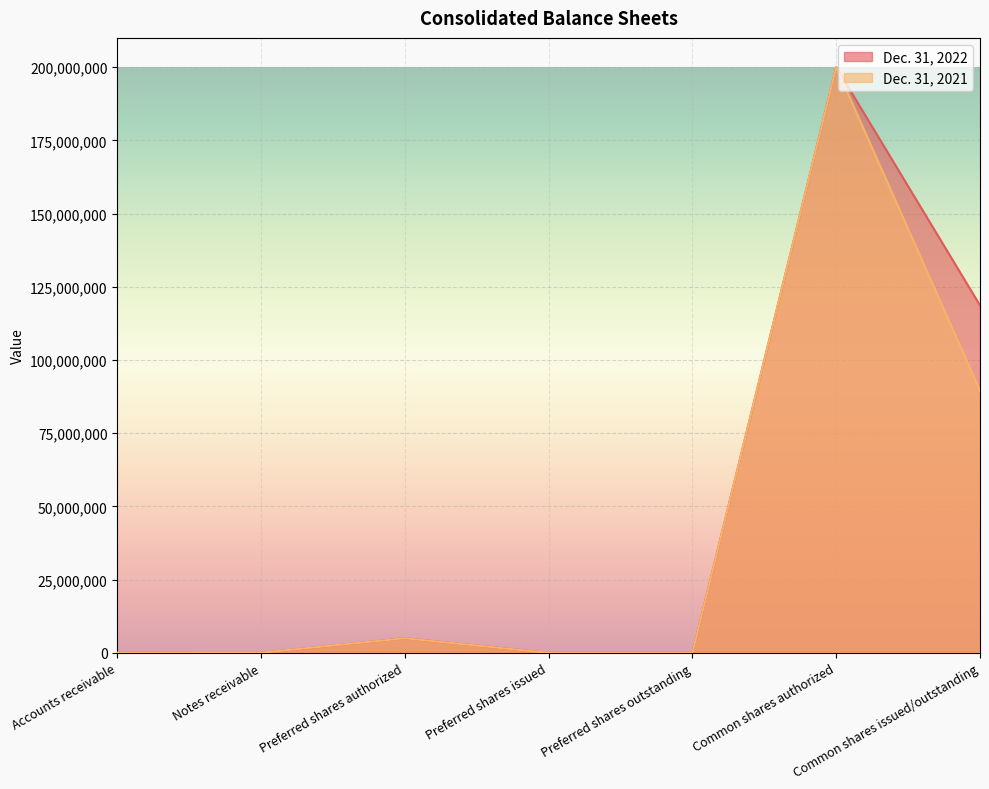

At which category is the sum across all series the highest?

Common shares authorized